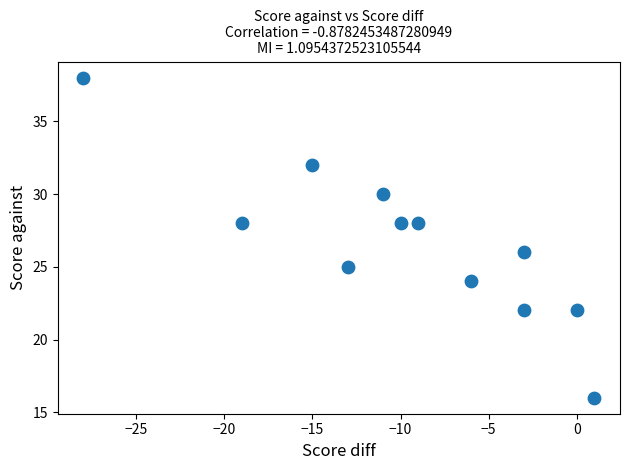

What is the average X value?

-10